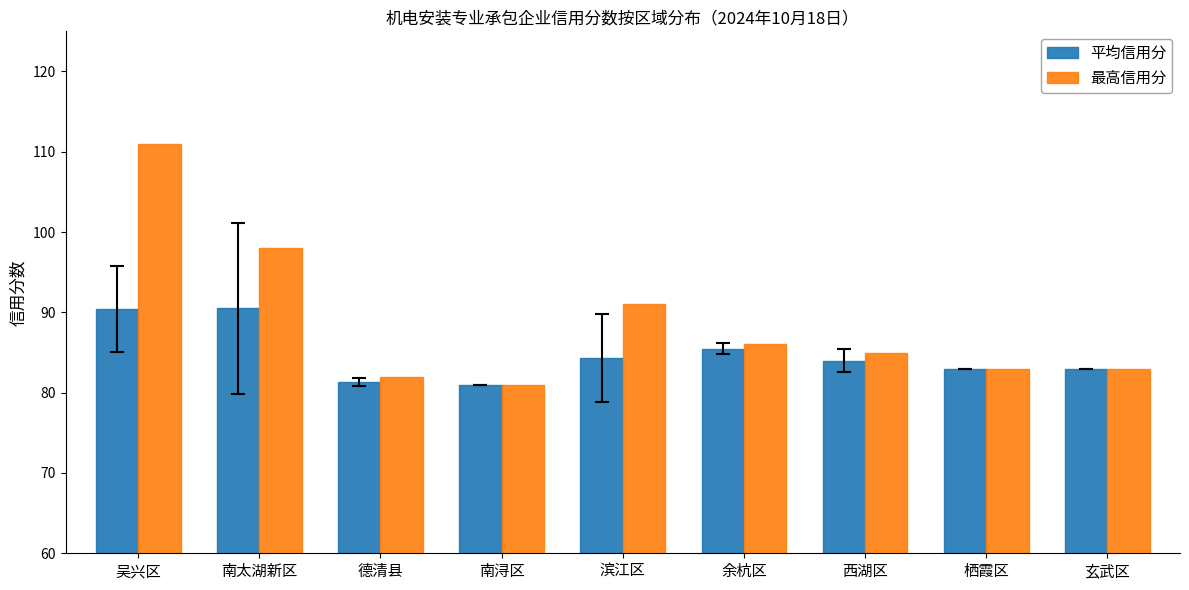

True or false: 平均信用分 has a value of 83.0 at 栖霞区.

True